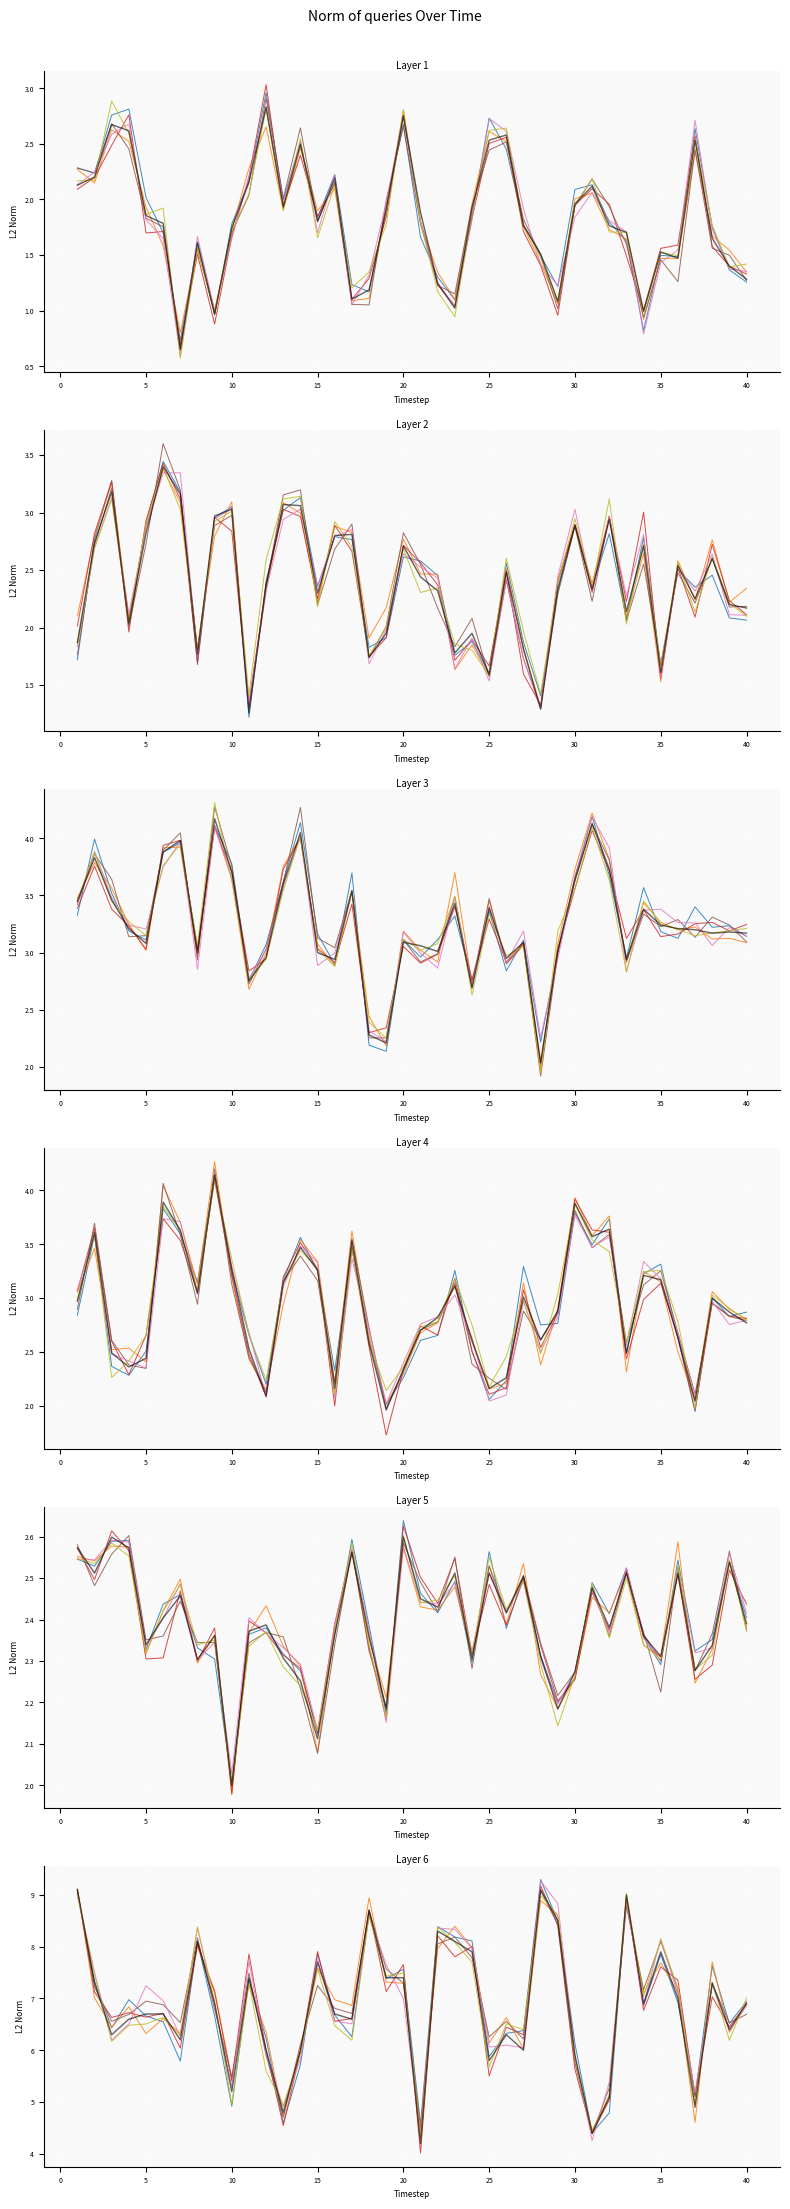

Reading left to right, transcribe all the data shown in this chart.

MILK: 1=2.1	2=2.2	3=2.7	4=2.6	5=1.9	6=1.8	7=0.7	8=1.6	9=1.0	10=1.7	11=2.2	12=2.8	13=1.9	14=2.5	15=1.8	16=2.2	17=1.1	18=1.2	19=1.9	20=2.8	21=1.9	22=1.2	23=1.0	24=1.9	25=2.5	26=2.6	27=1.8	28=1.5	29=1.1	30=2.0	31=2.1	32=1.8	33=1.7	34=1.0	35=1.5	36=1.5	37=2.5	38=1.7	39=1.4	40=1.3
FLC: 1=1.9	2=2.7	3=3.2	4=2.0	5=2.8	6=3.4	7=3.2	8=1.8	9=3.0	10=3.0	11=1.3	12=2.4	13=3.1	14=3.1	15=2.3	16=2.8	17=2.8	18=1.7	19=1.9	20=2.7	21=2.4	22=2.3	23=1.8	24=1.9	25=1.6	26=2.5	27=1.8	28=1.3	29=2.3	30=2.9	31=2.3	32=2.9	33=2.1	34=2.7	35=1.6	36=2.5	37=2.2	38=2.6	39=2.2	40=2.2
TYPE: 1=3.5	2=3.8	3=3.5	4=3.2	5=3.1	6=3.9	7=4.0	8=3.0	9=4.2	10=3.7	11=2.8	12=3.0	13=3.6	14=4.0	15=3.0	16=2.9	17=3.5	18=2.3	19=2.2	20=3.1	21=3.1	22=3.0	23=3.4	24=2.7	25=3.4	26=3.0	27=3.1	28=2.0	29=3.0	30=3.6	31=4.1	32=3.7	33=2.9	34=3.4	35=3.2	36=3.2	37=3.2	38=3.2	39=3.2	40=3.2
UDC: 1=3.0	2=3.6	3=2.5	4=2.4	5=2.4	6=3.9	7=3.6	8=3.0	9=4.1	10=3.3	11=2.5	12=2.1	13=3.1	14=3.5	15=3.3	16=2.2	17=3.5	18=2.6	19=2.0	20=2.3	21=2.7	22=2.8	23=3.1	24=2.6	25=2.2	26=2.3	27=3.0	28=2.6	29=2.9	30=3.9	31=3.6	32=3.6	33=2.5	34=3.2	35=3.2	36=2.6	37=2.0	38=3.0	39=2.9	40=2.8
DAM G: 1=2.6	2=2.5	3=2.6	4=2.6	5=2.3	6=2.4	7=2.5	8=2.3	9=2.4	10=2.0	11=2.4	12=2.4	13=2.3	14=2.3	15=2.1	16=2.4	17=2.6	18=2.4	19=2.2	20=2.6	21=2.5	22=2.4	23=2.5	24=2.3	25=2.5	26=2.4	27=2.5	28=2.3	29=2.2	30=2.3	31=2.5	32=2.4	33=2.5	34=2.4	35=2.3	36=2.5	37=2.3	38=2.3	39=2.5	40=2.4
PL: 1=9.1	2=7.3	3=6.3	4=6.6	5=6.7	6=6.7	7=6.2	8=8.1	9=6.9	10=5.2	11=7.4	12=6.0	13=4.8	14=6.0	15=7.7	16=6.7	17=6.6	18=8.7	19=7.4	20=7.4	21=4.2	22=8.3	23=8.1	24=7.9	25=5.8	26=6.3	27=6.0	28=9.1	29=8.5	30=5.9	31=4.4	32=5.1	33=9.0	34=6.9	35=7.9	36=7.0	37=4.9	38=7.3	39=6.4	40=6.9